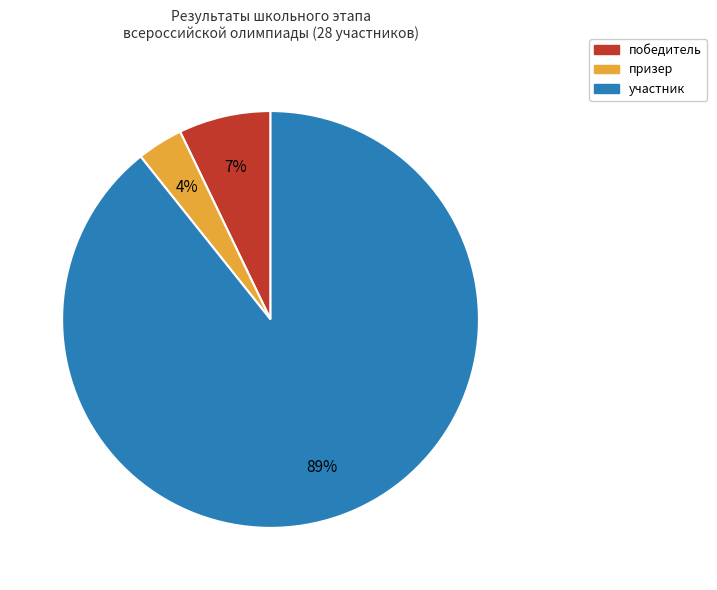

Which slice is the smallest?

призер